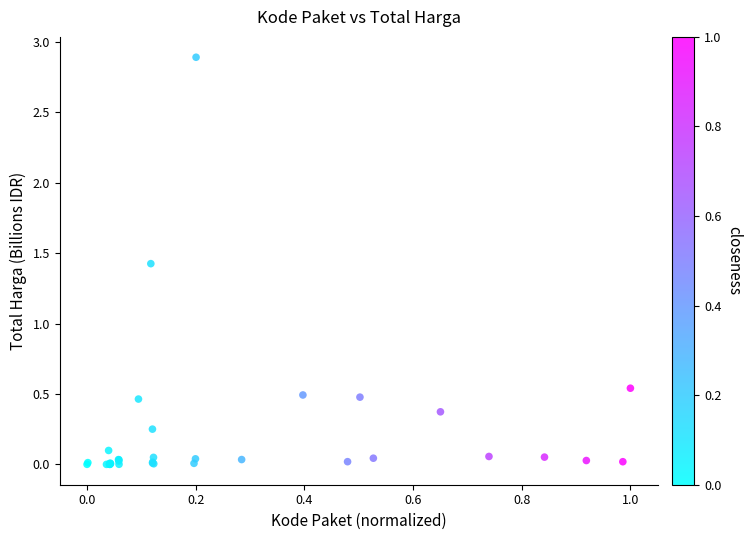

What Y value in the scatter plot is closest to 1?

1.4